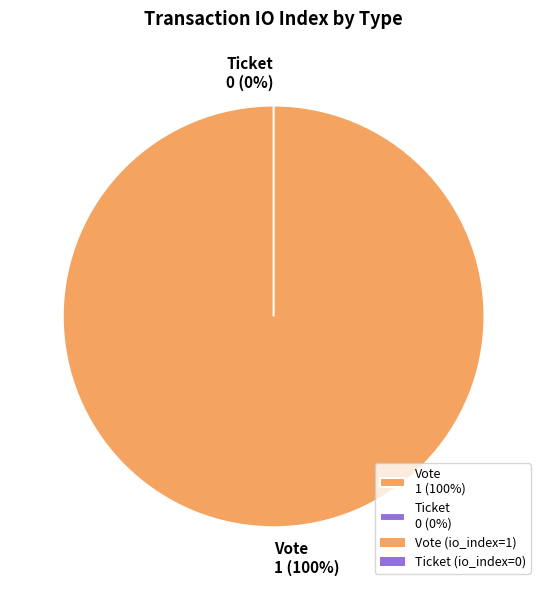

Which category has the biggest portion of the pie?

Vote